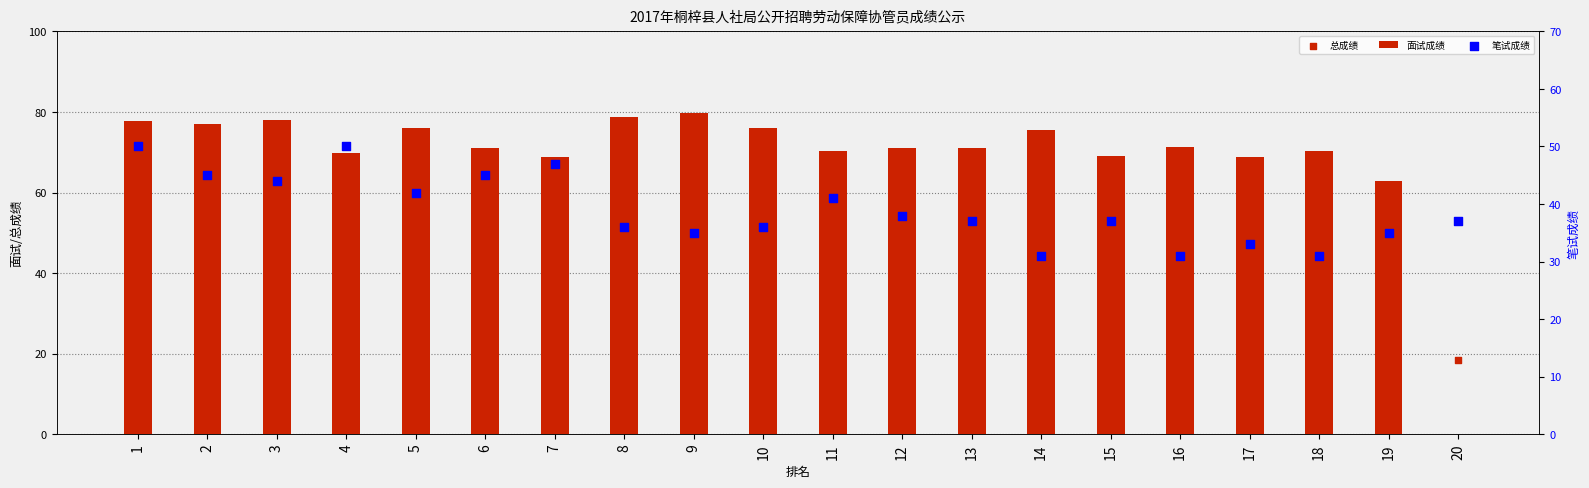

Is the value of 笔试成绩 at 14 greater than the value of 总成绩 at 15?

No